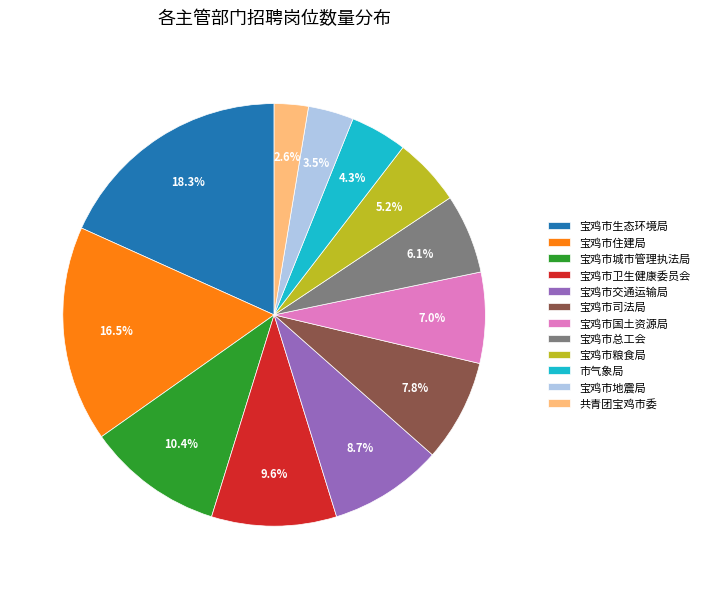

Which category has the biggest portion of the pie?

宝鸡市生态环境局